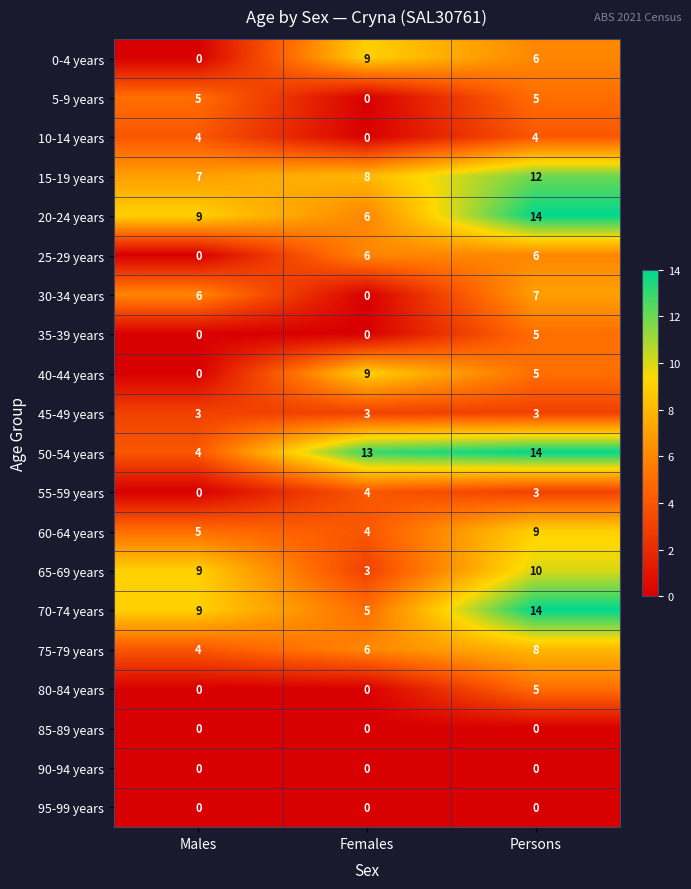

What is the total value across all series at Females?

76